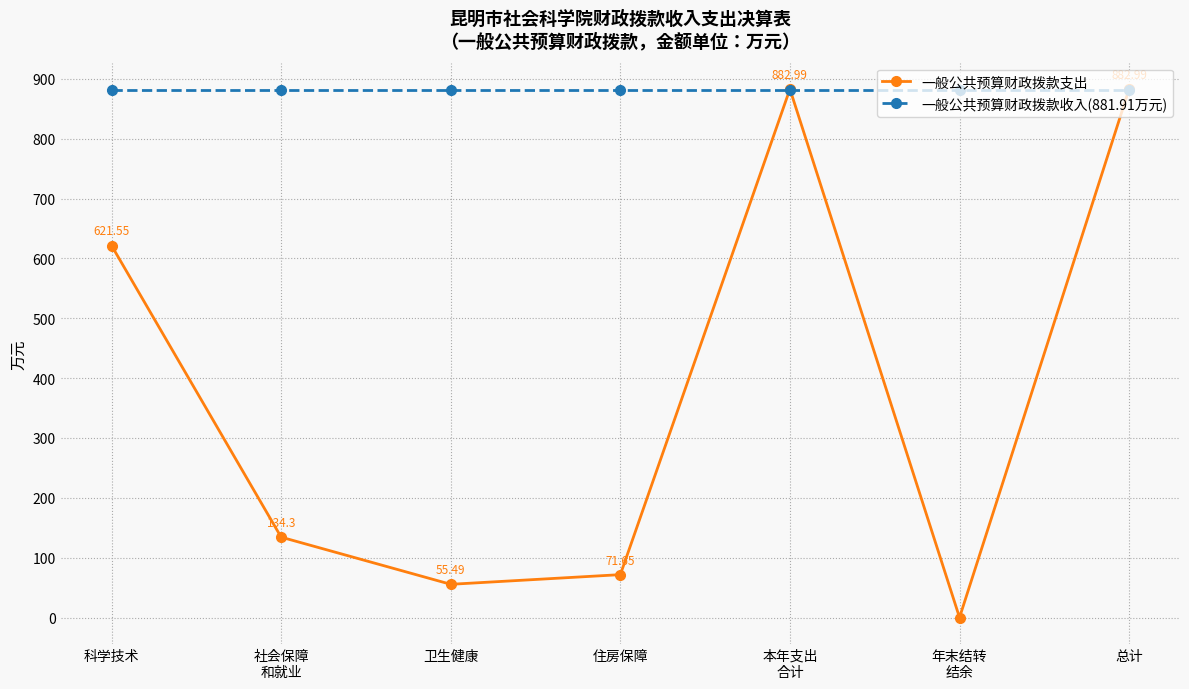

How many lines are shown in the chart?

2